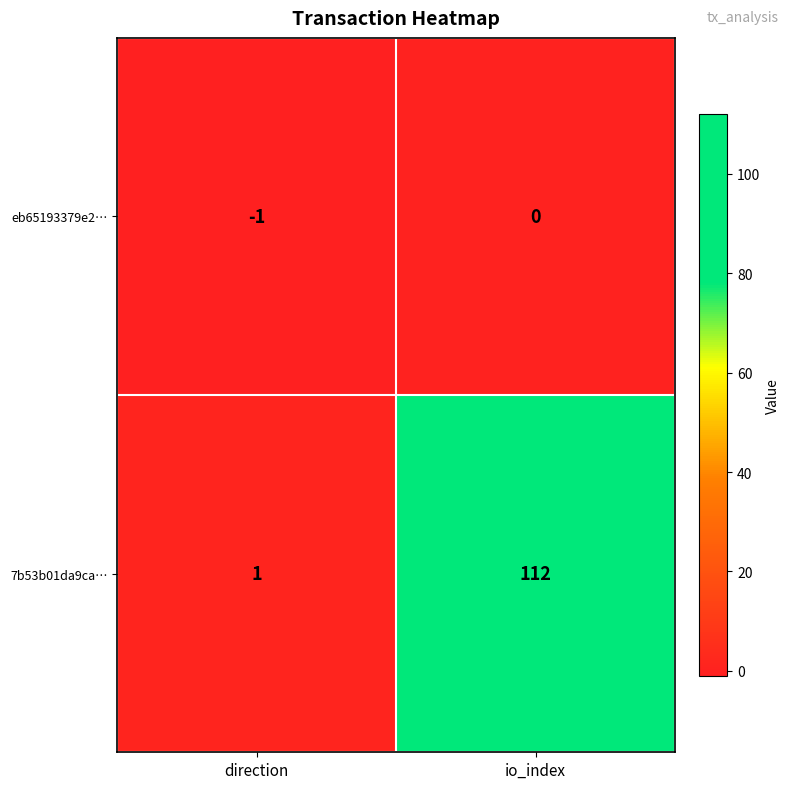

Which series has the largest total across all categories?

7b53b01da9ca…